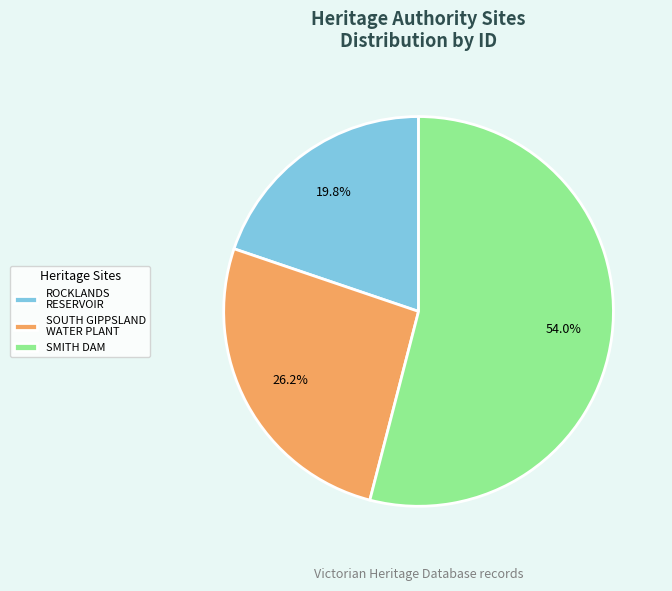

Approximately how many times larger is the value at ROCKLANDS RESERVOIR compared to SOUTH GIPPSLAND WATER PLANT?

0.8